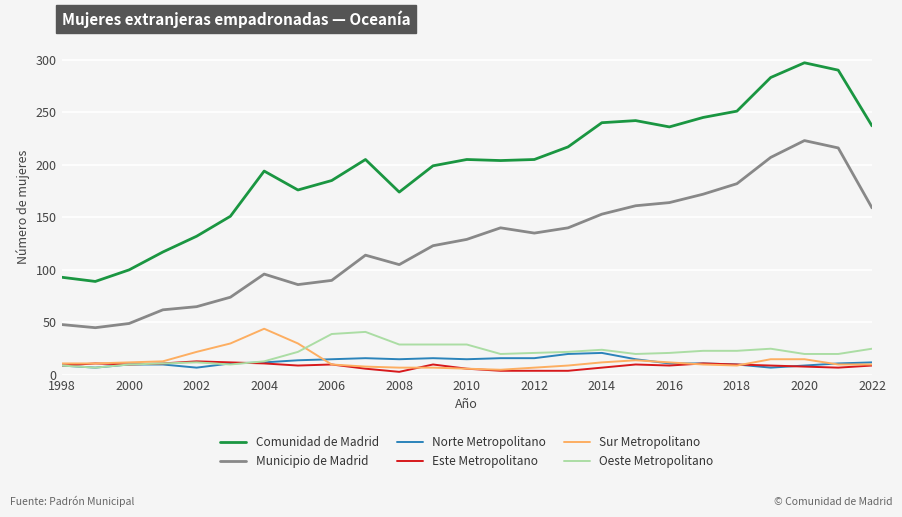

Which series has the largest total across all categories?

Comunidad de Madrid